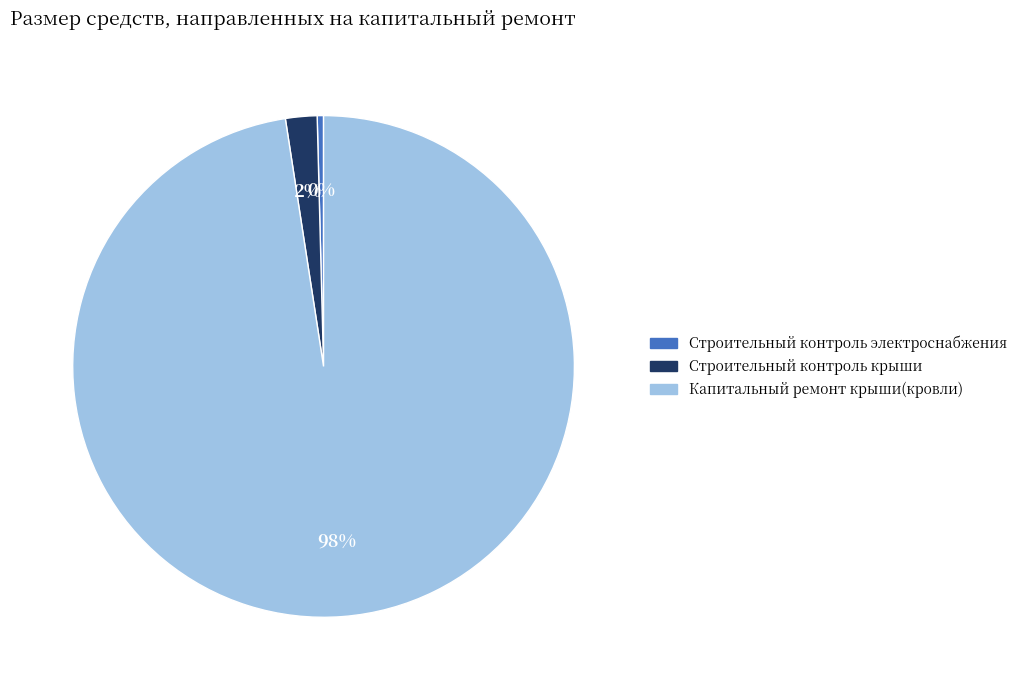

To the nearest percent, what is the difference between the Строительный контроль крыши and Строительный контроль электроснабжения slice percentages?

2%